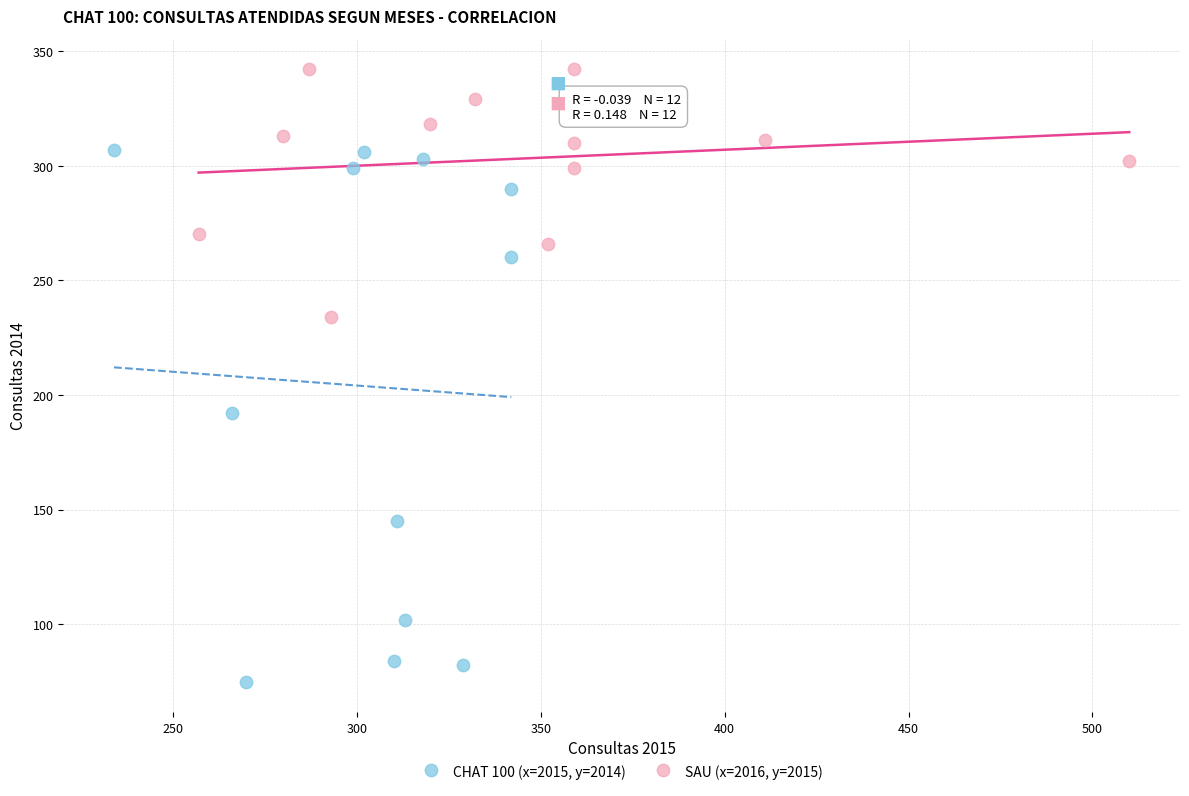

Which series reaches the maximum Y coordinate?

SAU (x=2016, y=2015)